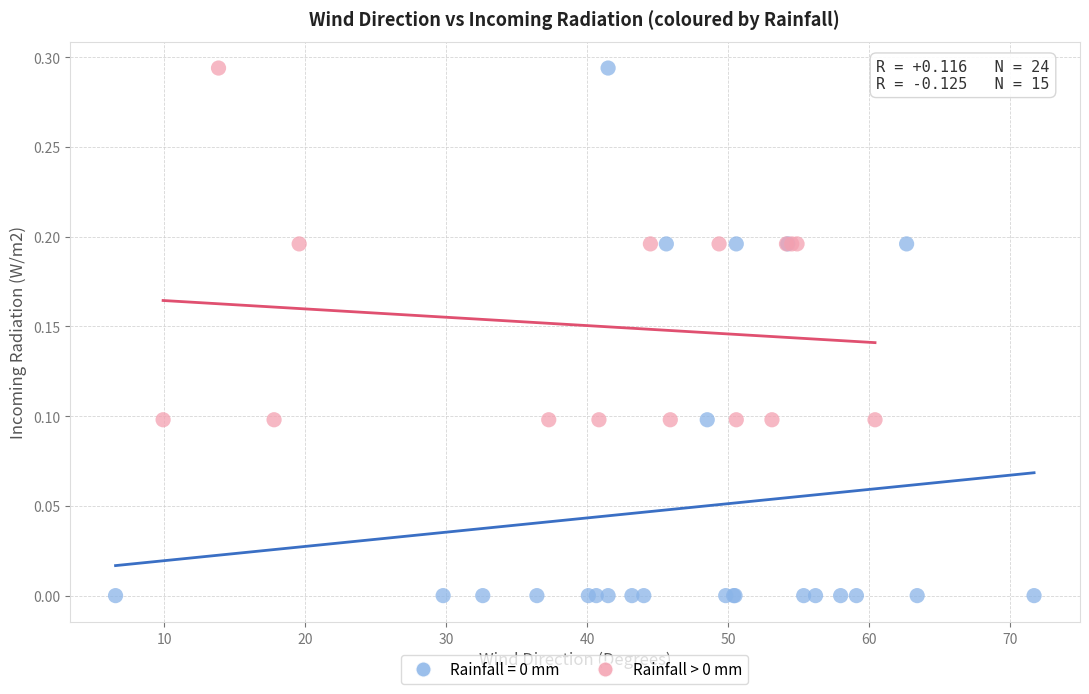

Which series has the largest Y range (max minus min)?

Rainfall = 0 mm